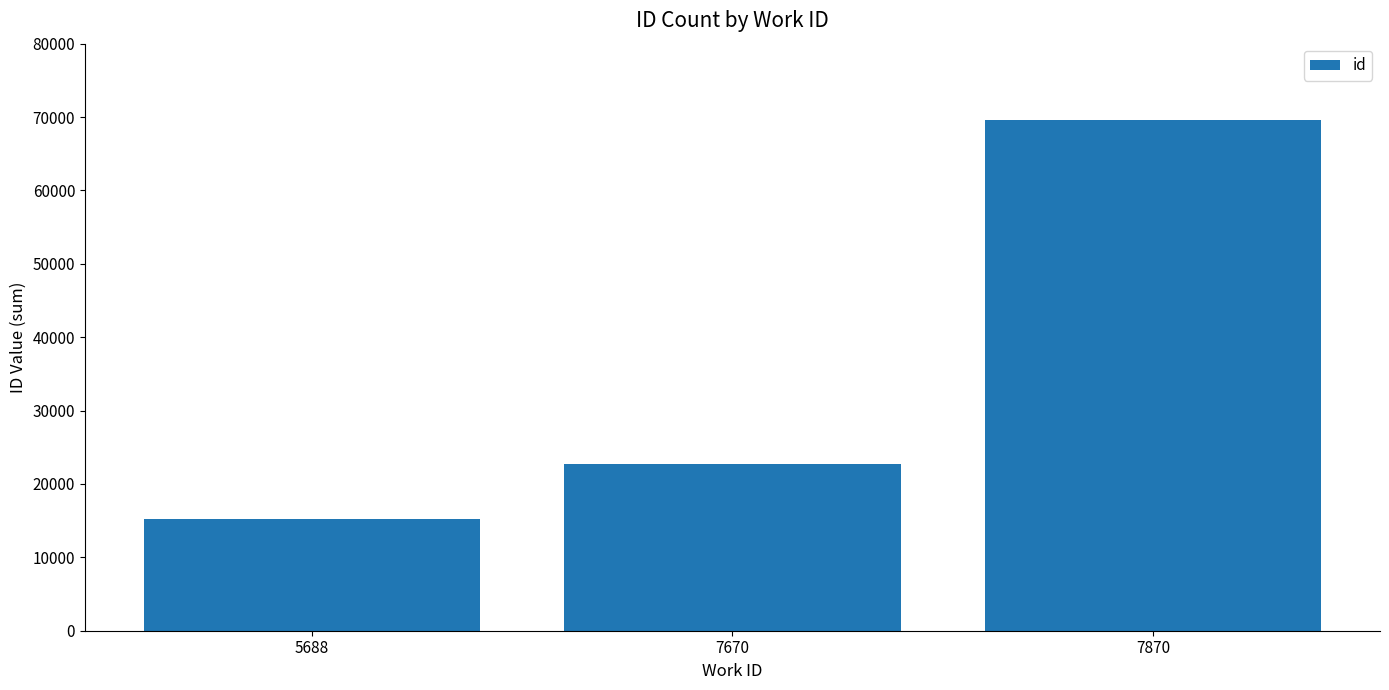

What is the change in value from 5688 to 7670?

+7527